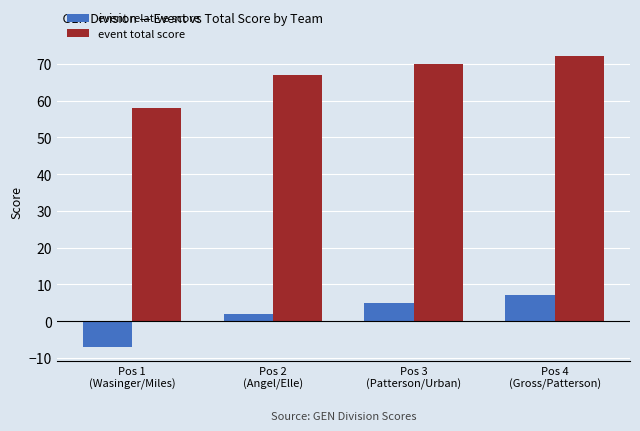

What is the value of the event relative score bar at the 2nd from the left?

2